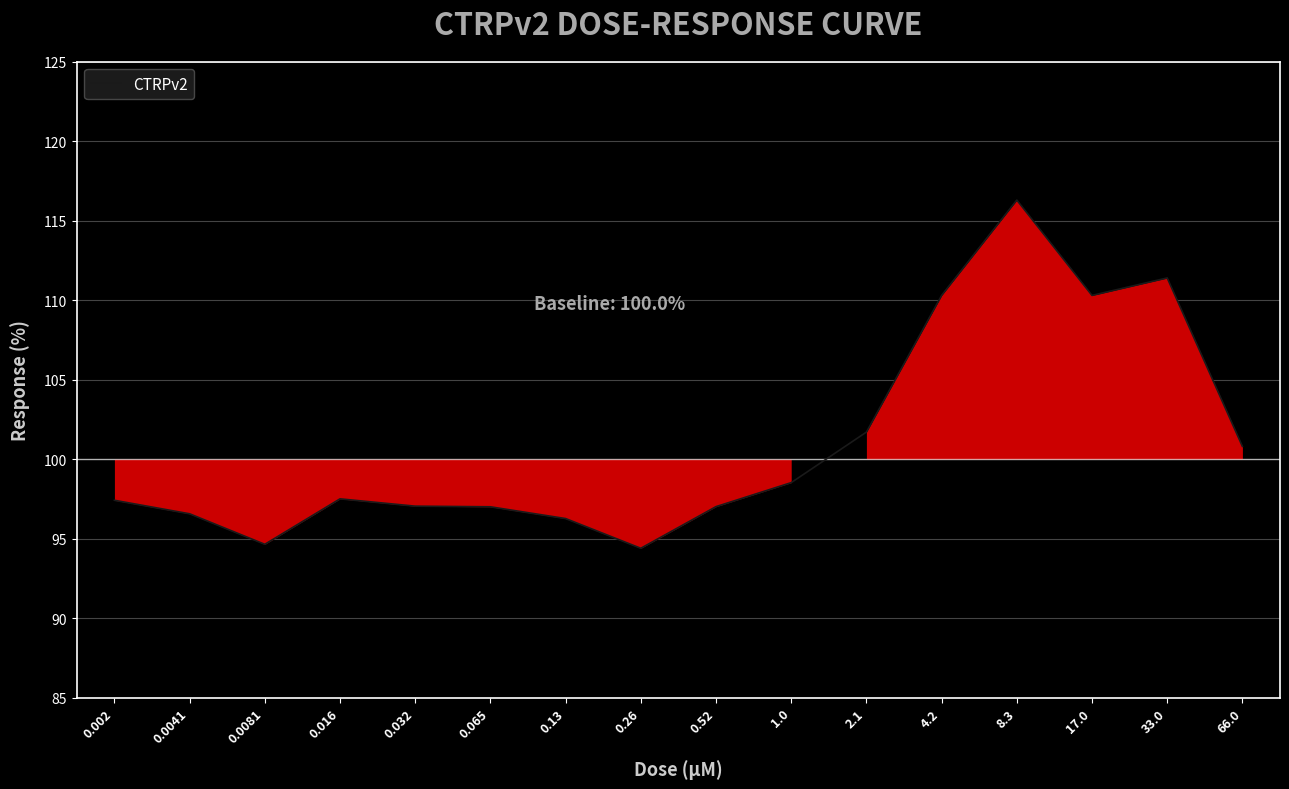

The value at 0.0081 is 94.6. True or false?

True